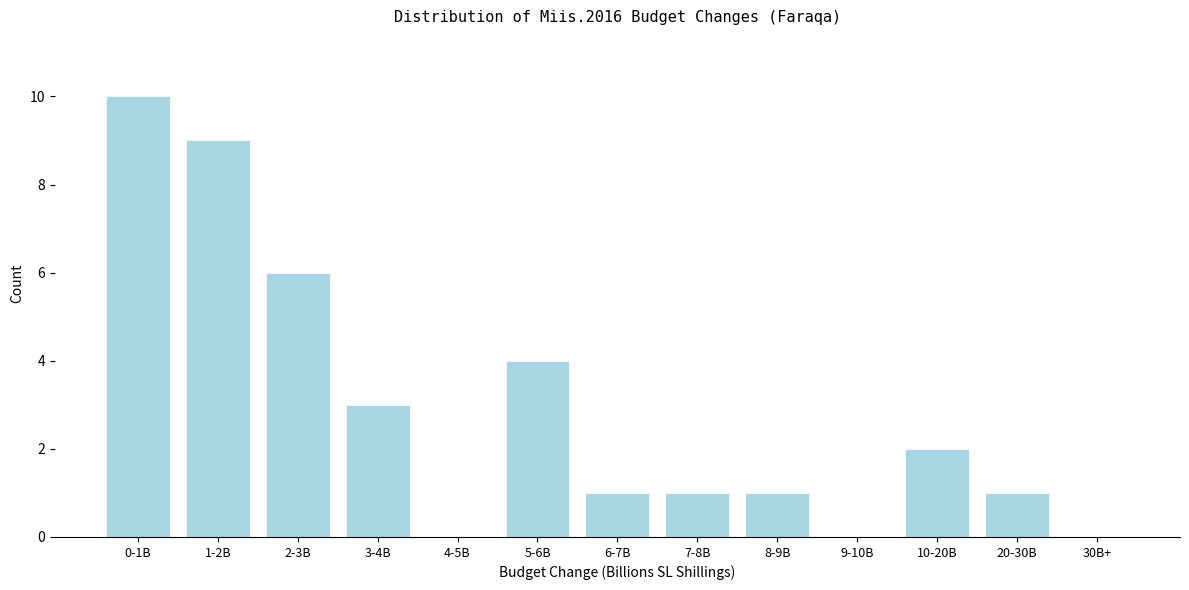

Reading left to right, what are all the values shown in this chart?

0-1B=10	1-2B=9	2-3B=6	3-4B=3	4-5B=0	5-6B=4	6-7B=1	7-8B=1	8-9B=1	9-10B=0	10-20B=2	20-30B=1	30B+=0